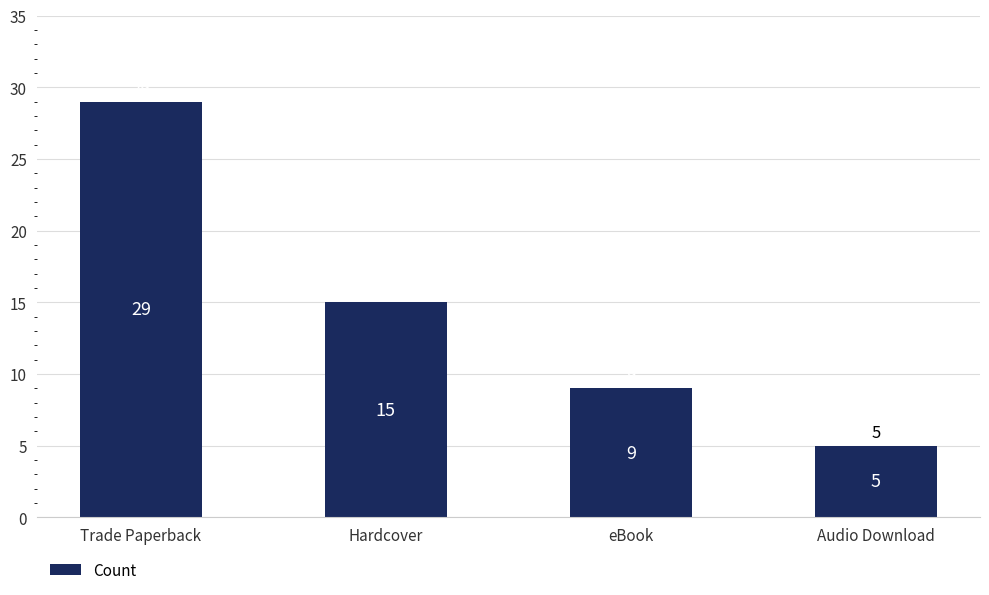

What value does the data have at Hardcover?

15